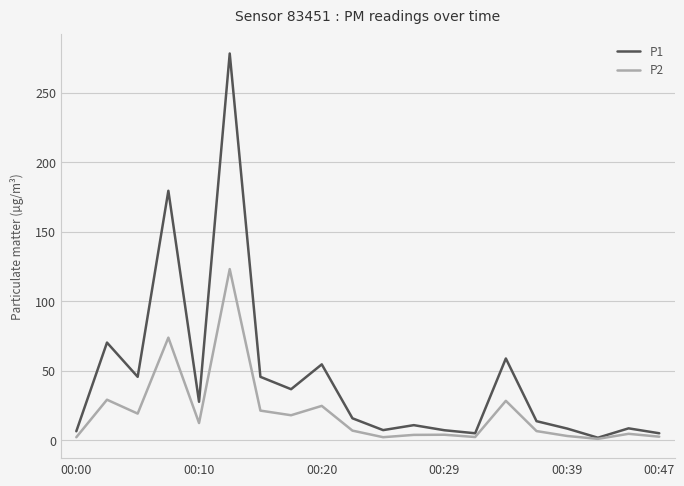

What is the maximum value for P2?

123.1